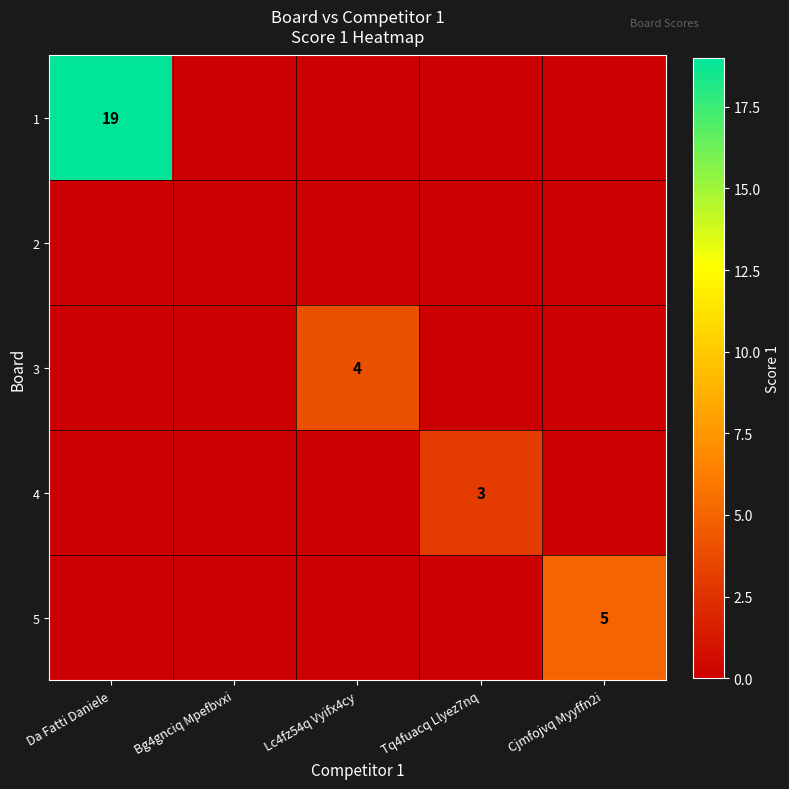

Which category has the lowest value across all series?

Bg4gnciq Mpefbvxi